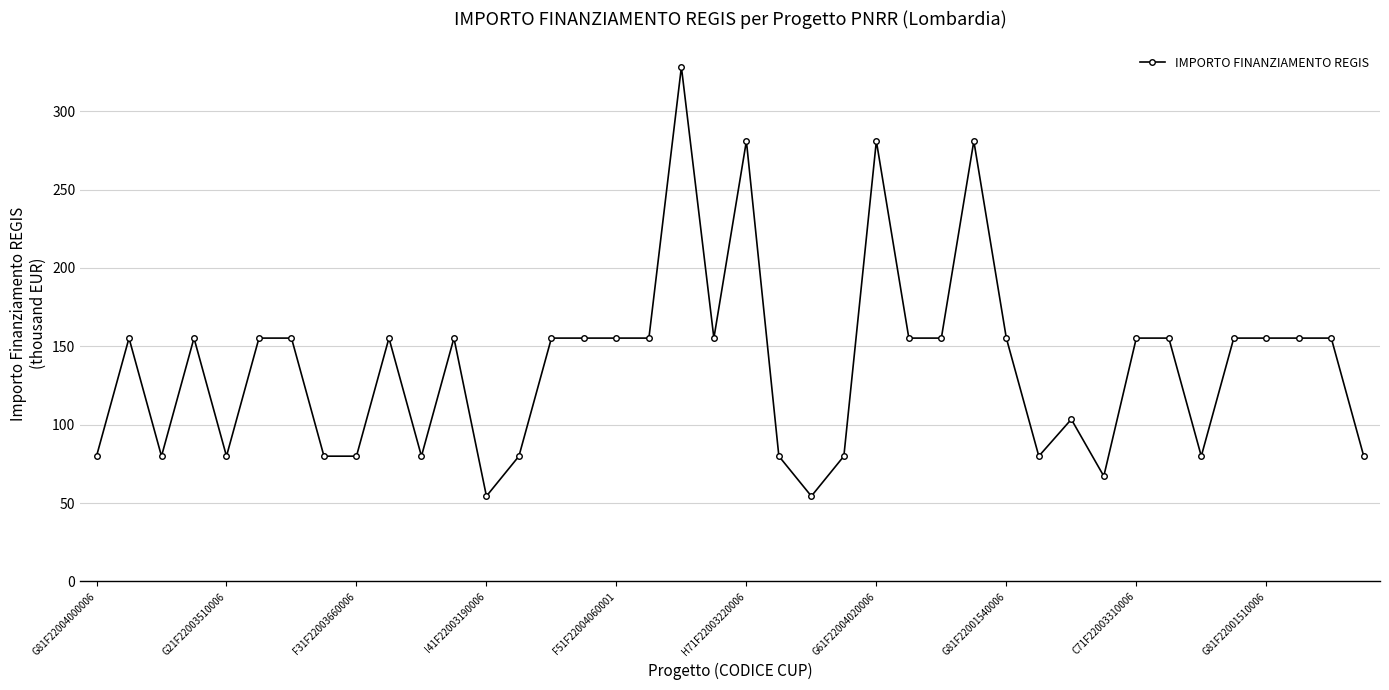

True or false: there are more than 1 points higher than both neighbors.

True